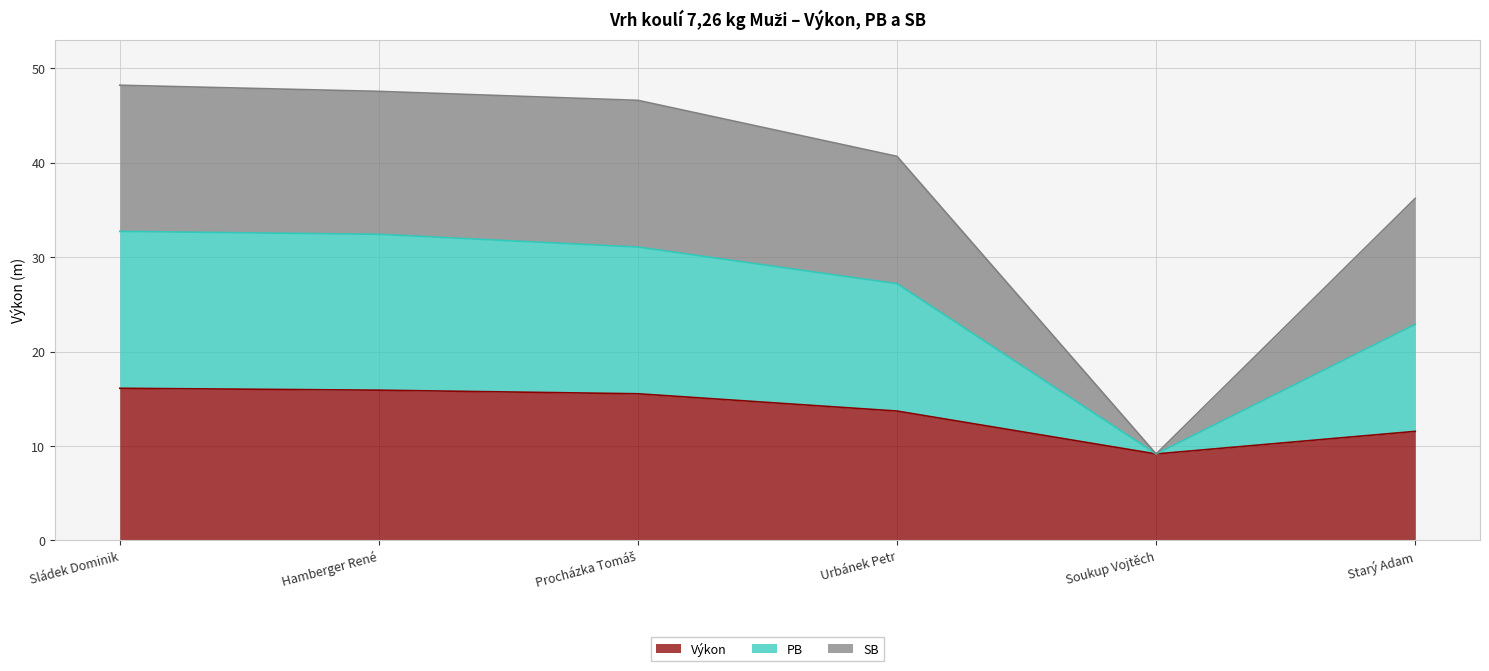

What is the minimum value for Výkon?

9.2